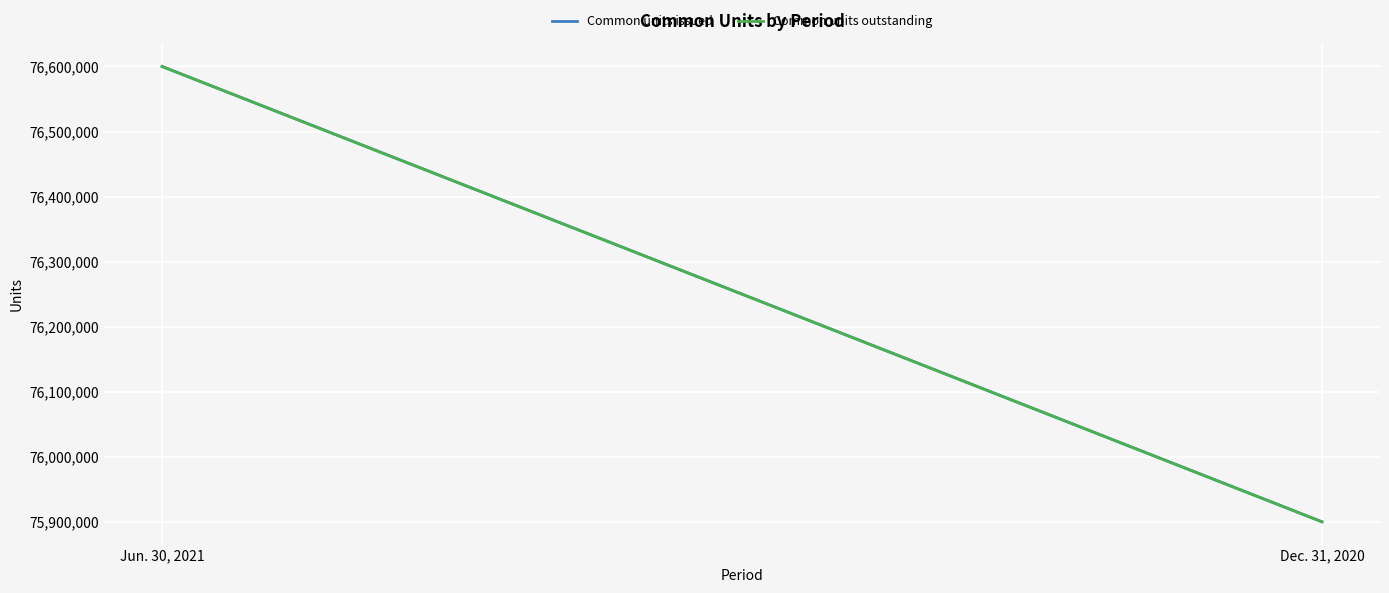

Rank the series by their maximum value, from lowest to highest.

Common units issued, Common units outstanding